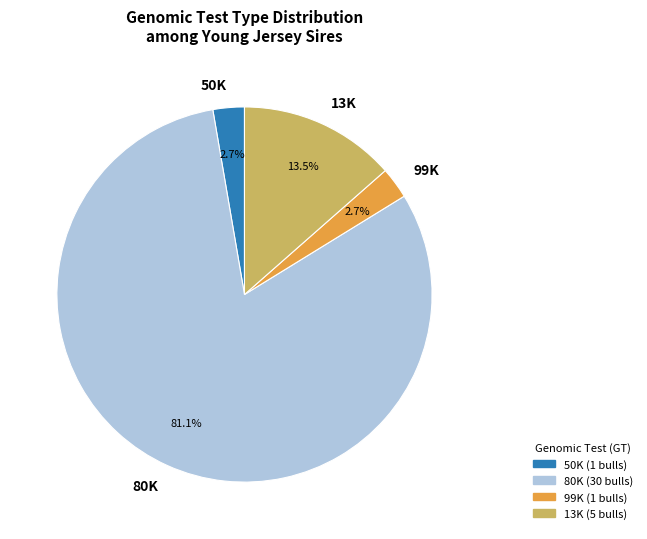

Does 99K represent more than half of the total?

No